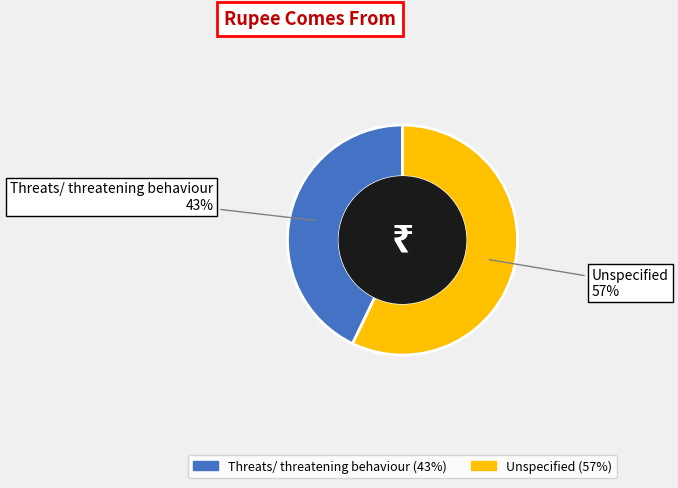

To the nearest percent, what is the average slice percentage?

50%